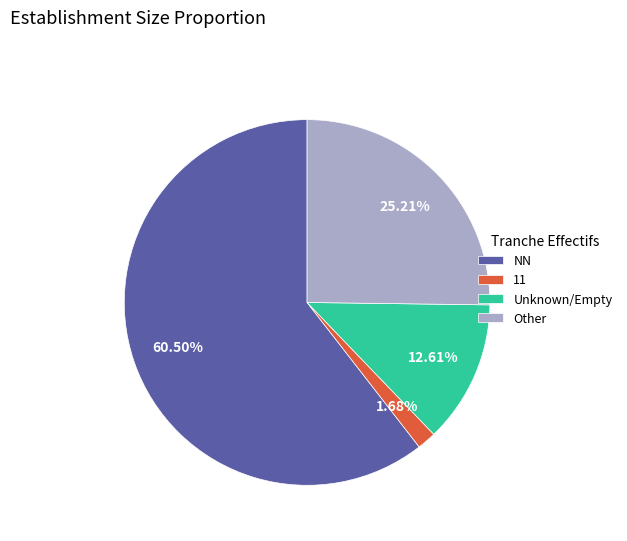

Which category has the smallest portion of the pie?

11